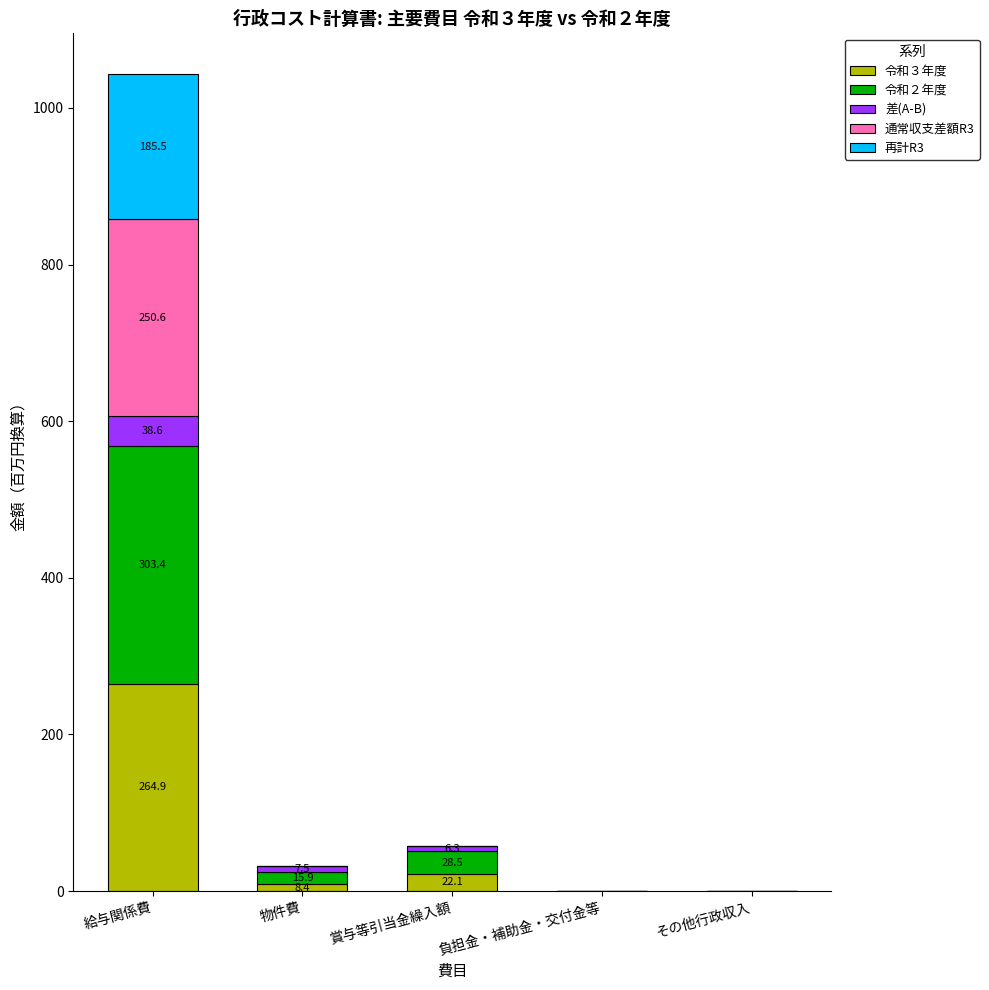

What are all the series names shown in the legend?

令和３年度, 令和２年度, 差(A-B), 通常収支差額R3, 再計R3